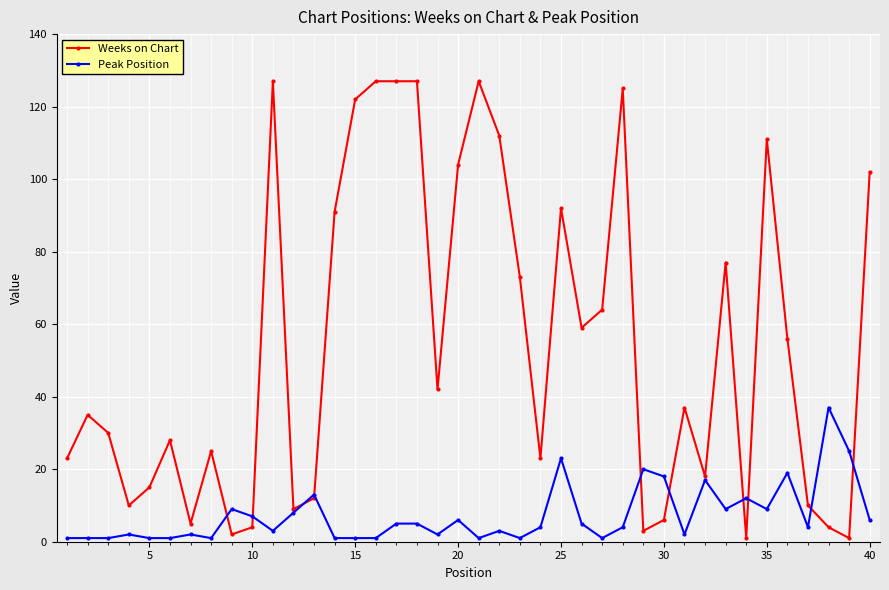

Which series has the largest range (max minus min)?

Weeks on Chart